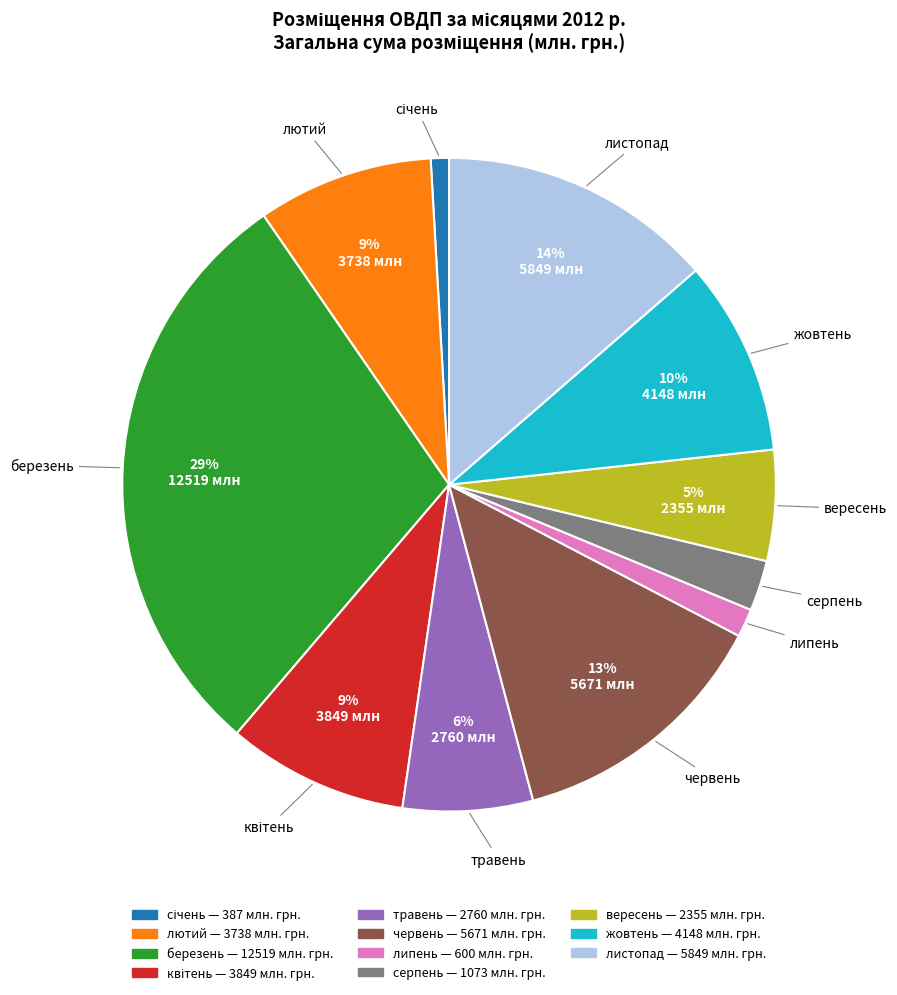

To the nearest percent, what is the average slice percentage?

9%